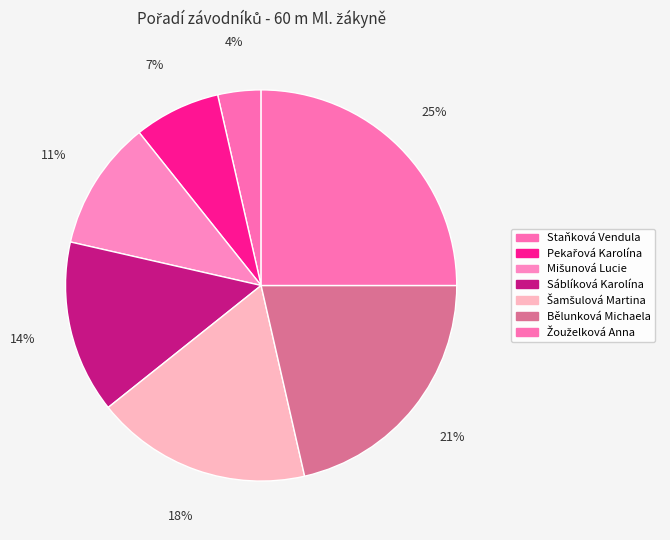

How many segments does this pie chart have?

7